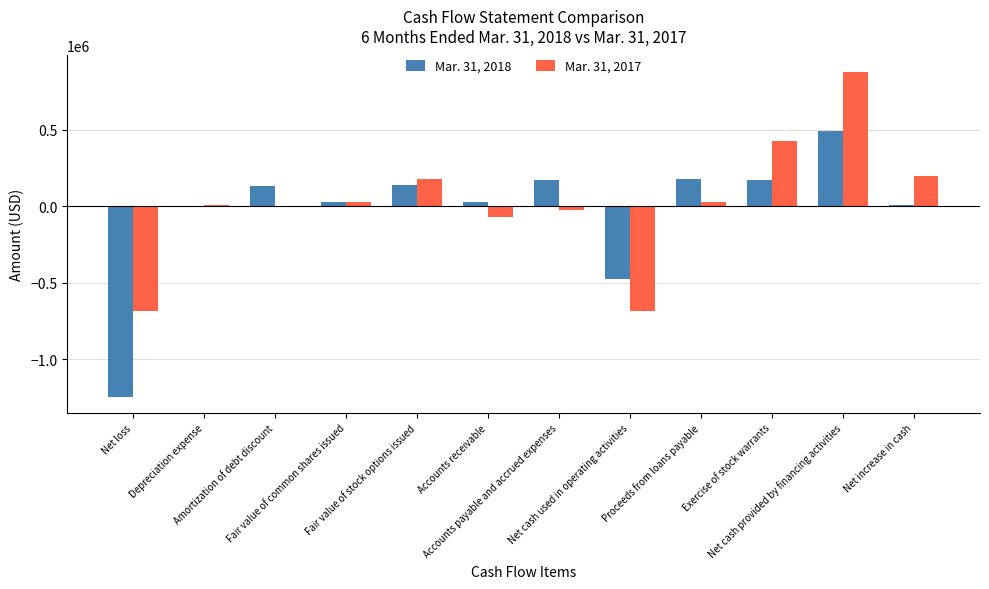

At which category is the sum across all series the highest?

Net cash provided by financing activities